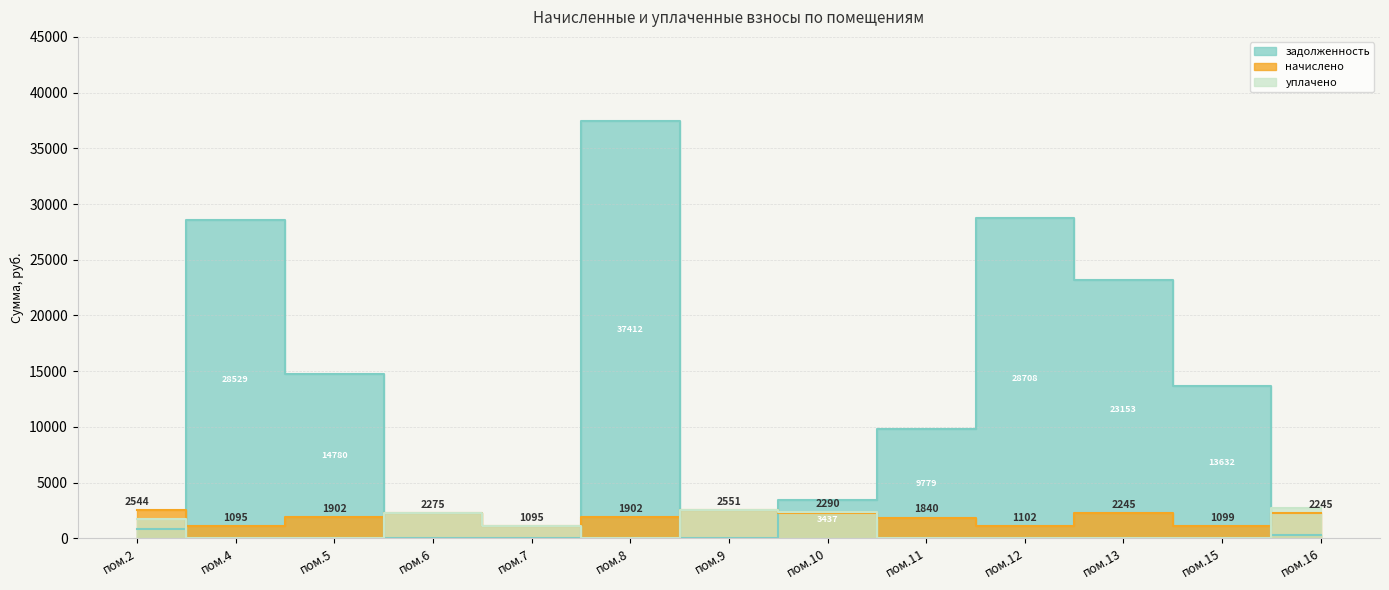

True or false: уплачено and задолженность intersect in this chart.

True